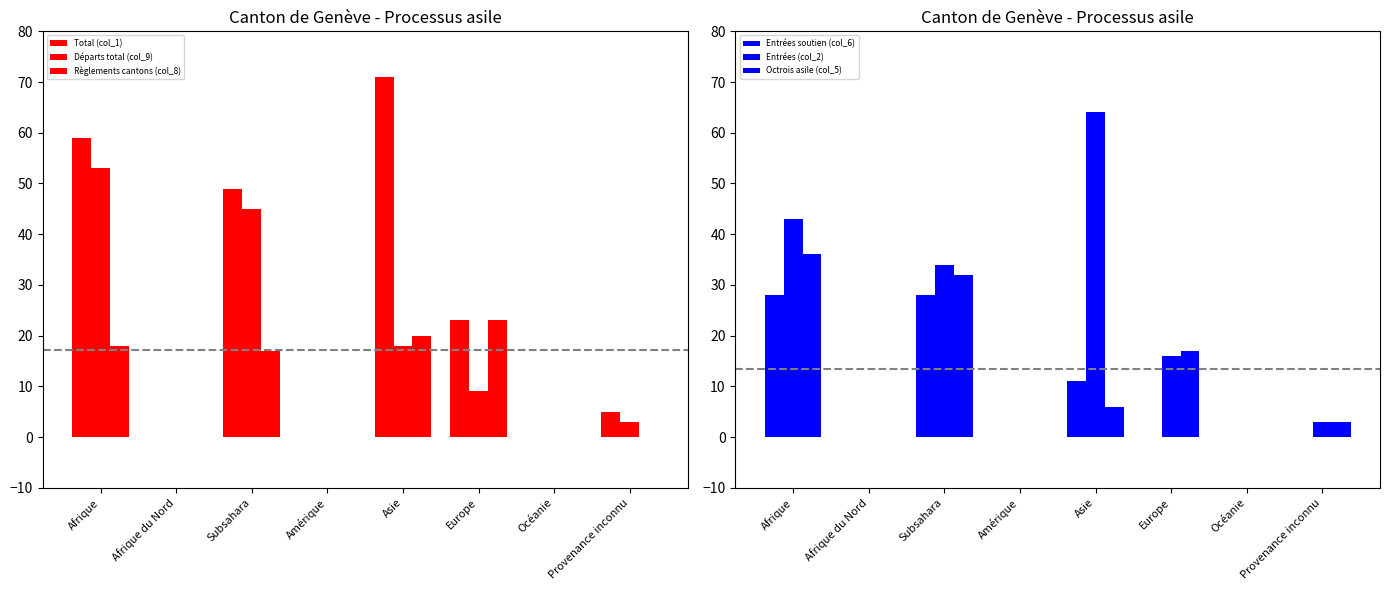

How many positive values does the Entrées soutien (col_6) series have?

3